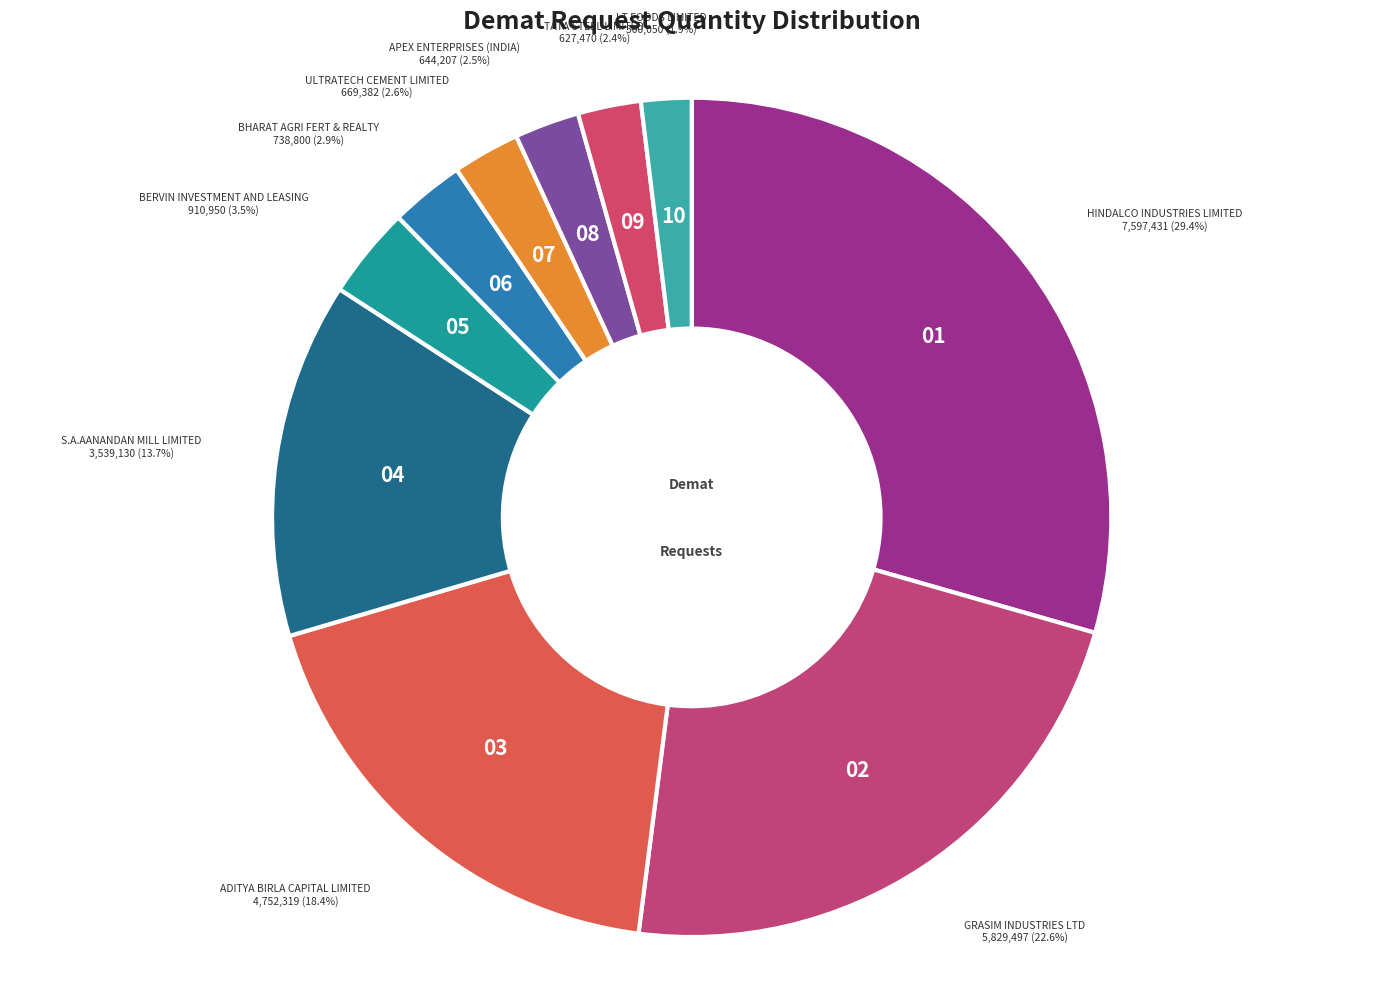

Which category has the biggest portion of the pie?

HINDALCO INDUSTRIES LIMITED